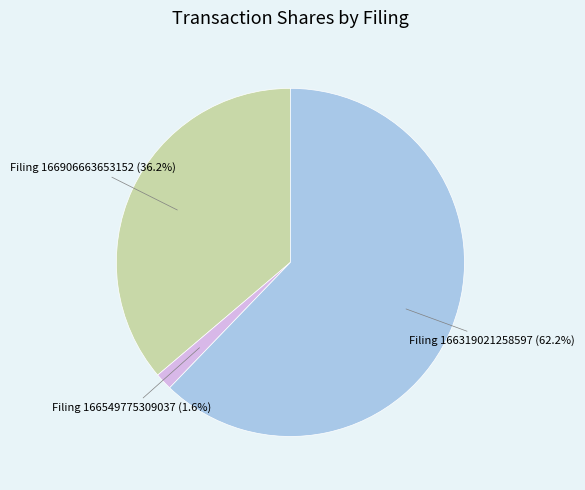

Which category has the smallest portion of the pie?

Filing 166549775309037